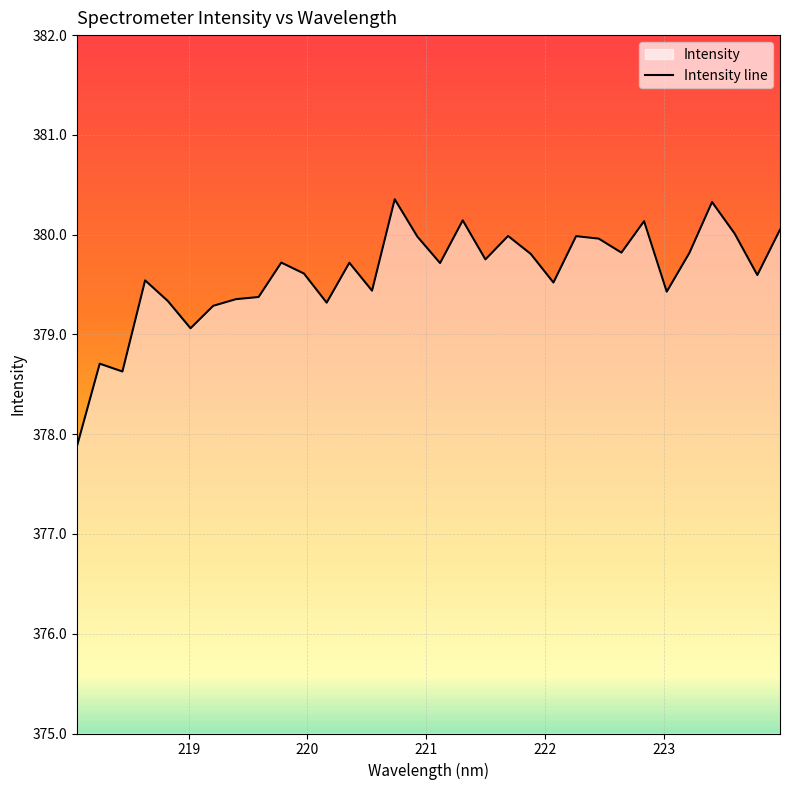

What is the maximum value shown in the chart?

380.4